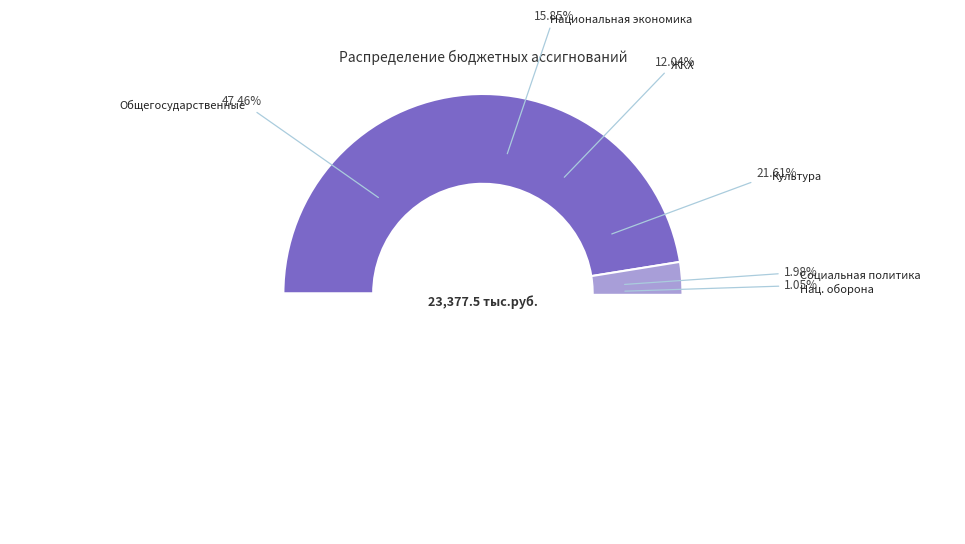

What percentage do Национальная оборона and Жилищно-коммунальное хозяйство together represent?

13.1%